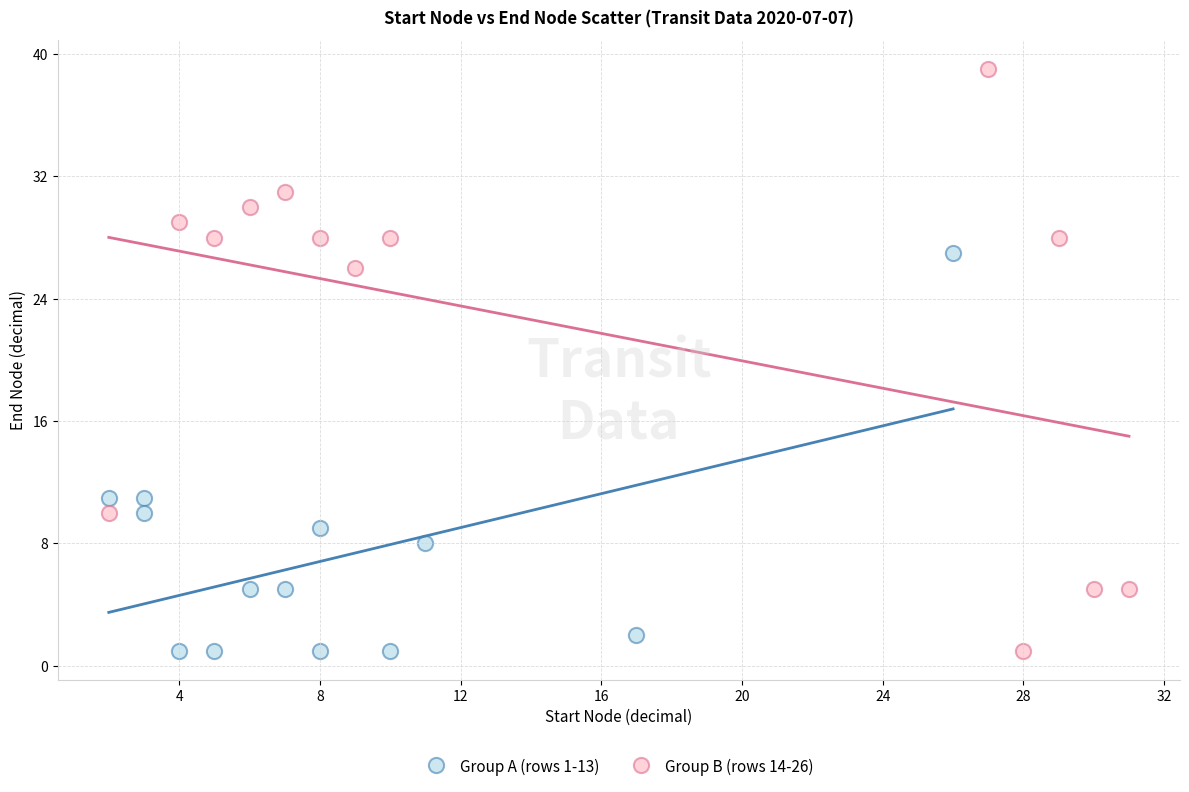

Which series reaches the maximum Y coordinate?

Group B (rows 14-26)